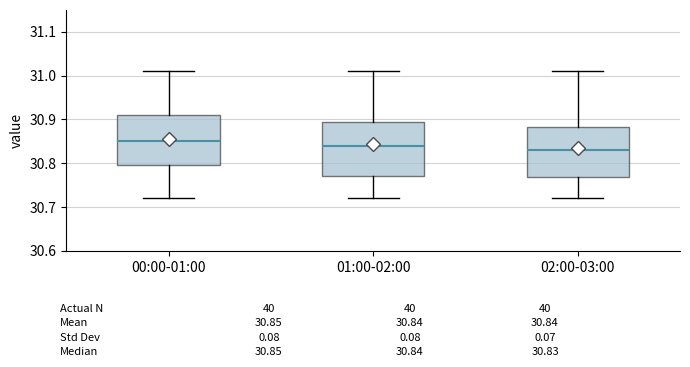

Which box's median line is the lowest?

02:00-03:00